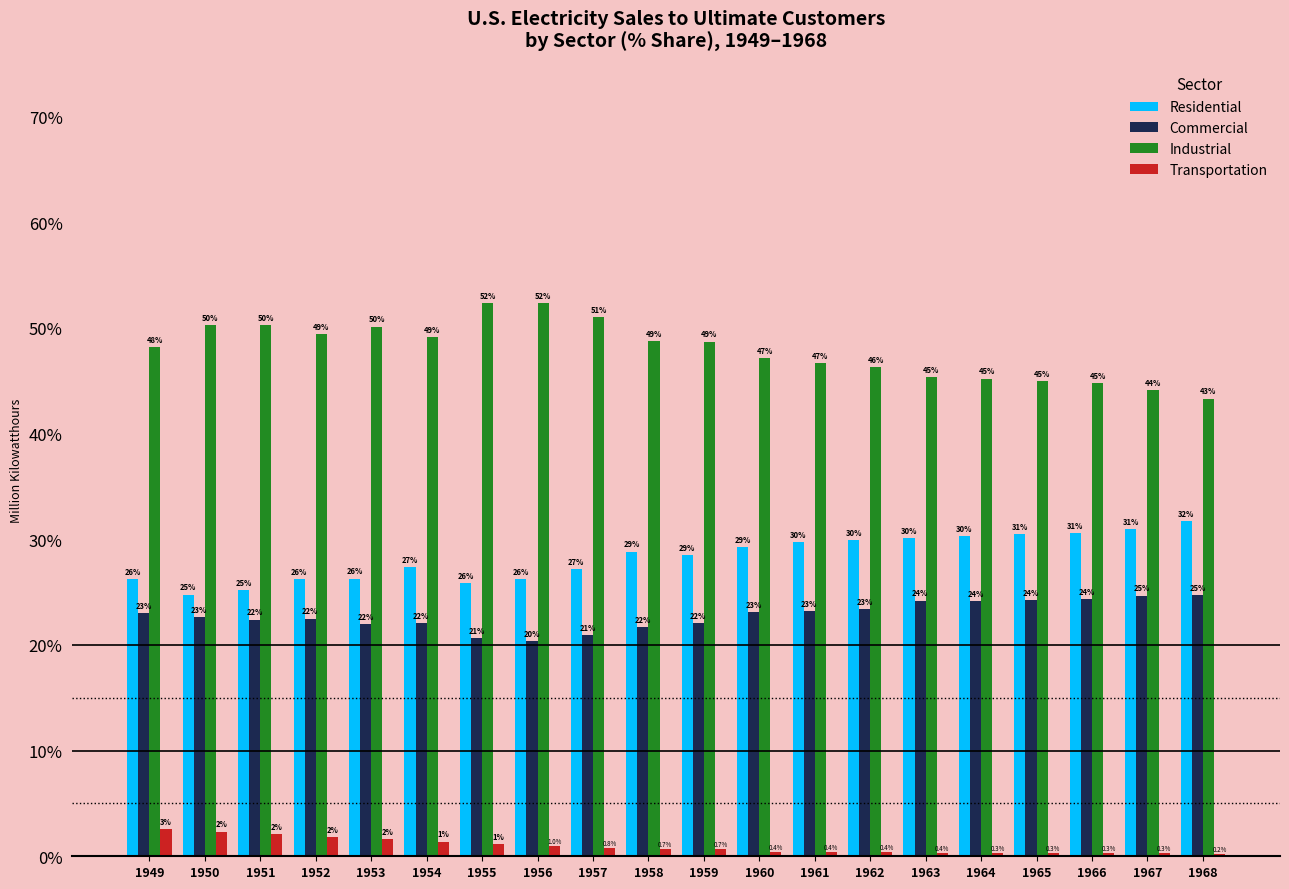

Does the chart contain any negative values?

No